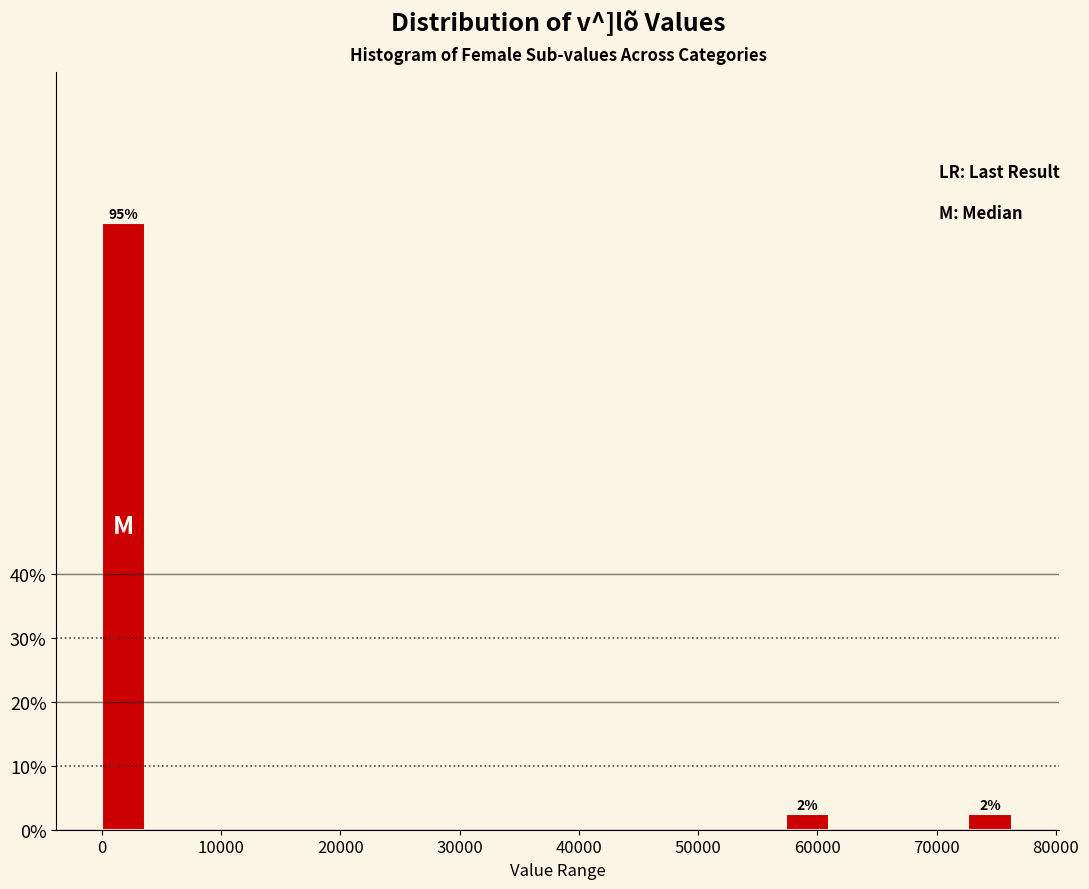

Around what value on the x-axis is the tallest bar? Give the approximate position of its centre, as read against the axis.

2000